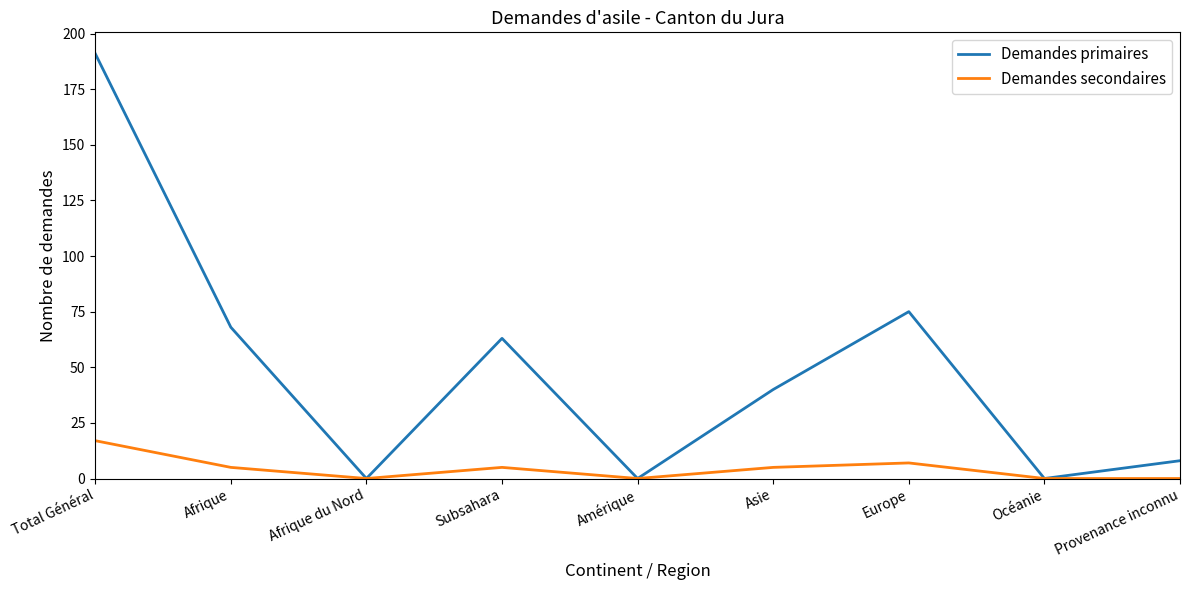

How many categories are shown in the chart?

9